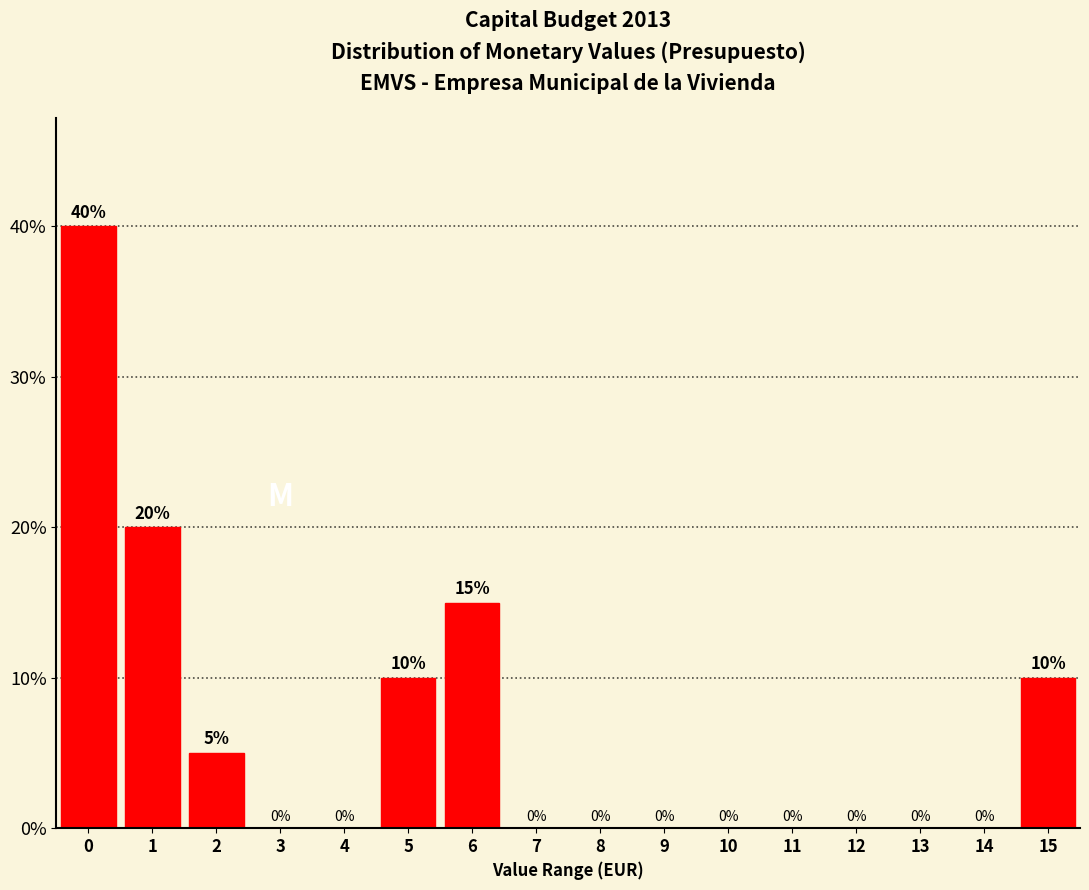

Reading left to right, what are all the values shown in this chart?

0=40	1=20	2=5	3=0	4=0	5=10	6=15	7=0	8=0	9=0	10=0	11=0	12=0	13=0	14=0	15=10